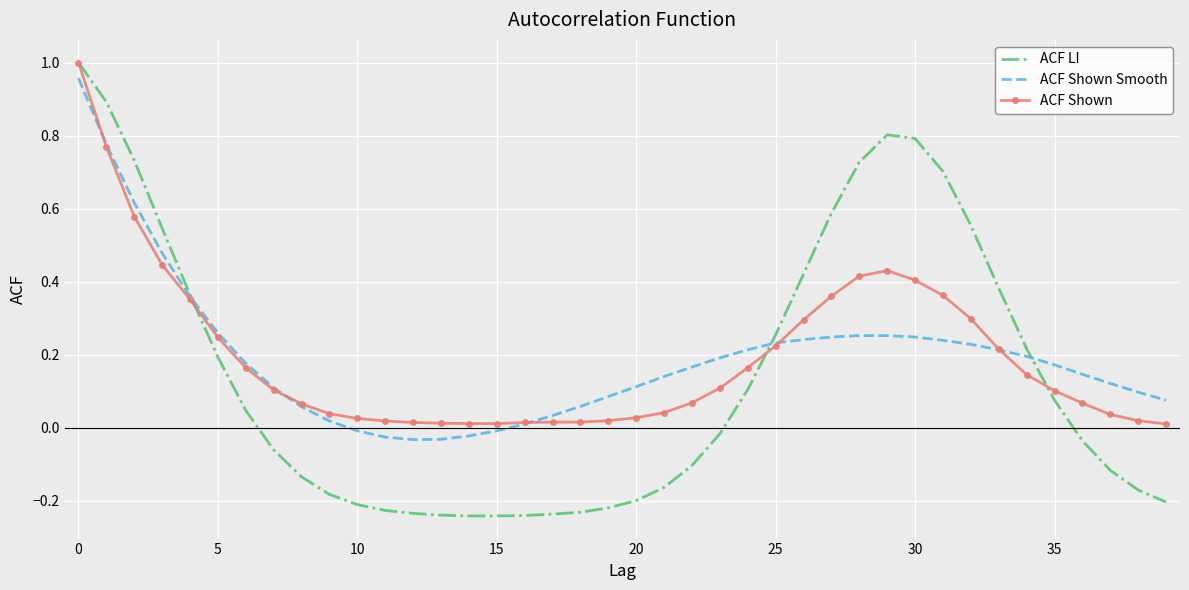

Which series has the largest range (max minus min)?

ACF LI